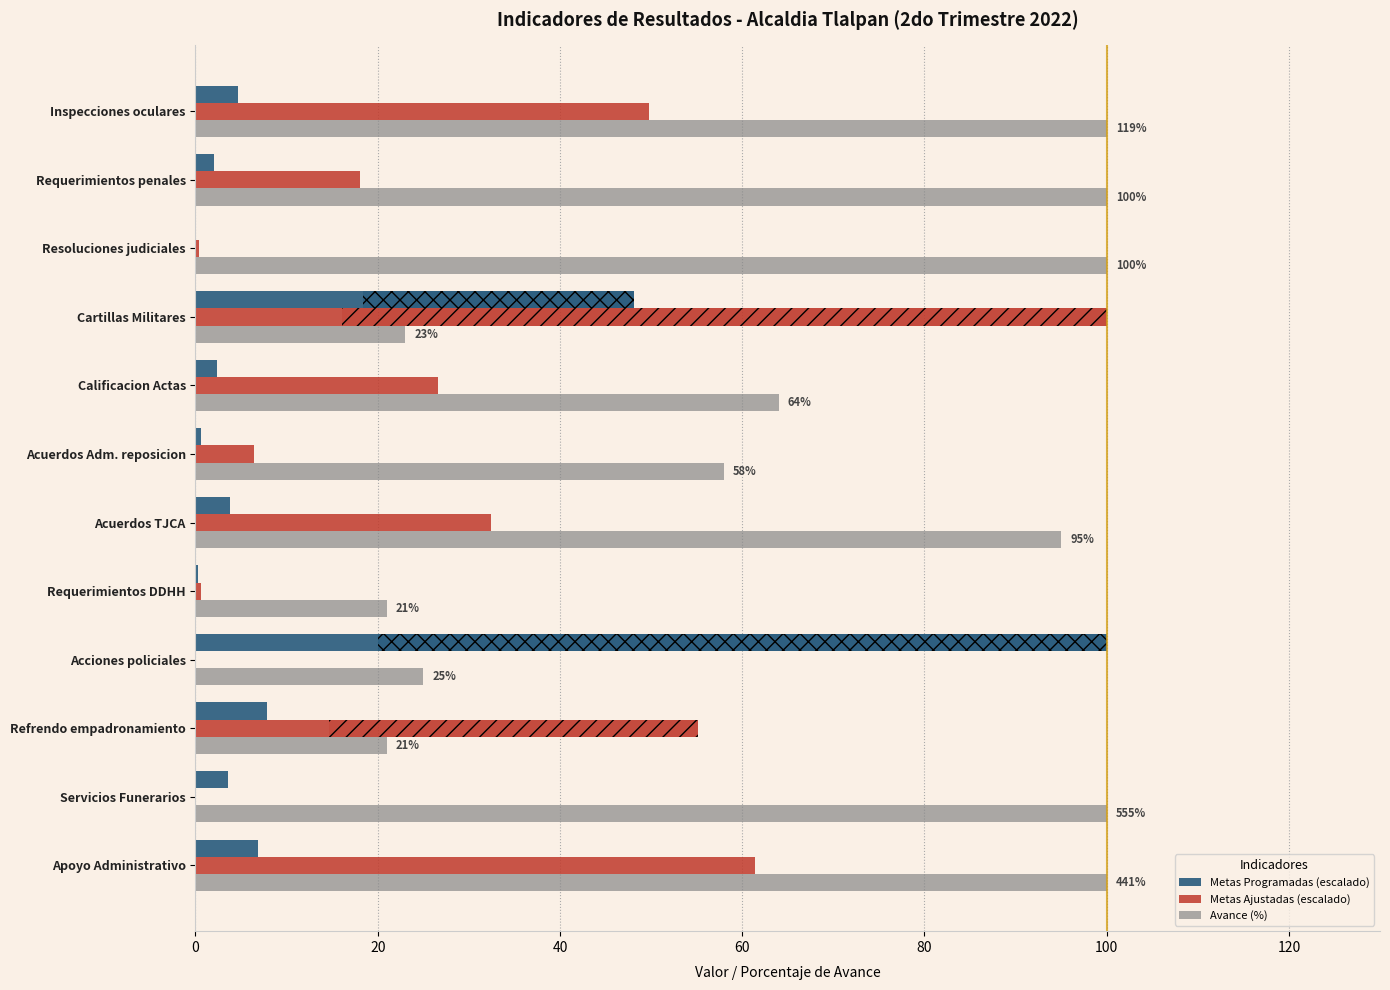

What is the sum of the Avance (%) values at Inspecciones oculares and Requerimientos penales?

200.0